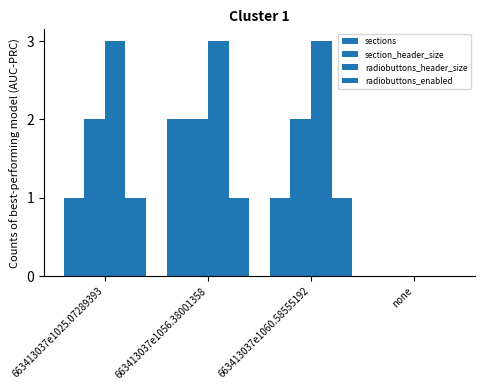

How many series are shown in this chart?

4